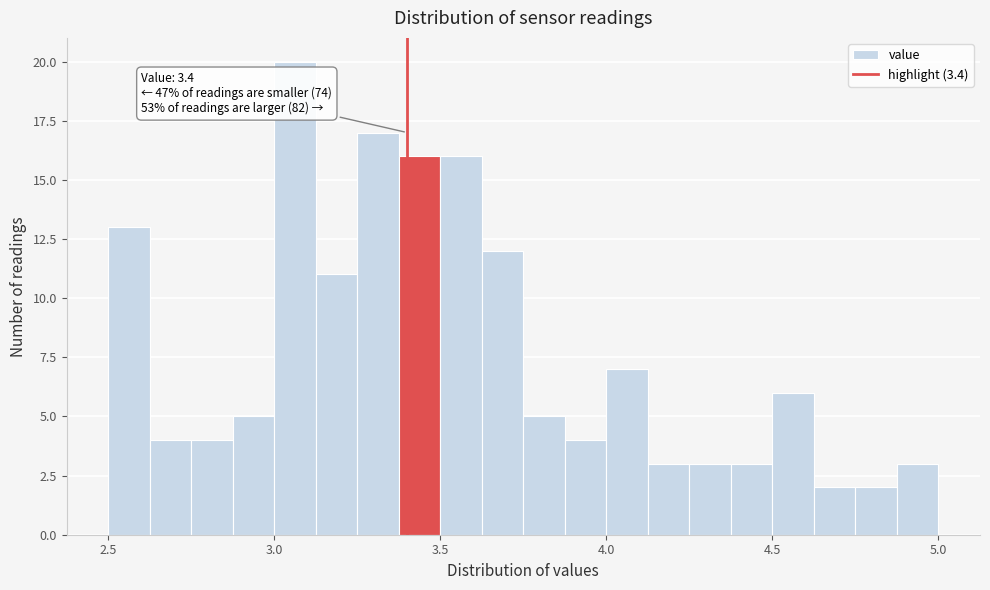

Read against the x-axis, roughly where is the centre of the tallest bar?

3.05